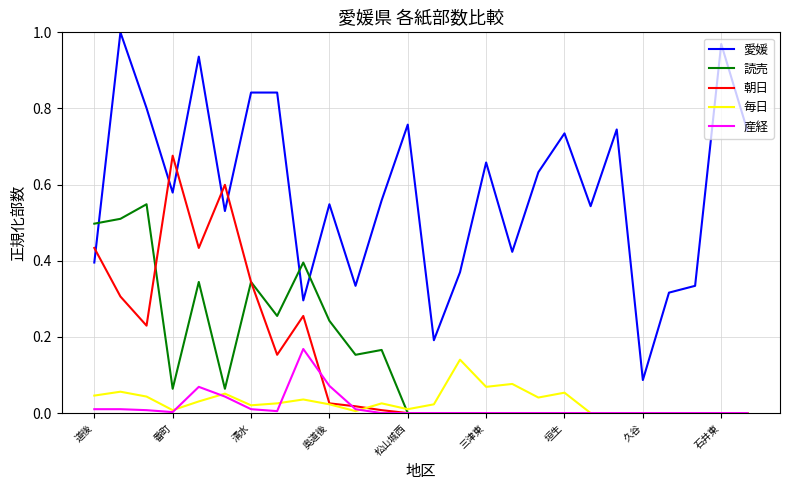

Which series has the widest spread of values?

愛媛